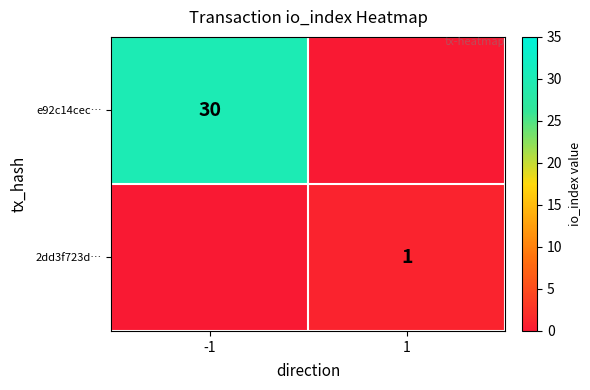

True or false: 2dd3f723d… has a value of 1 at 1.

True